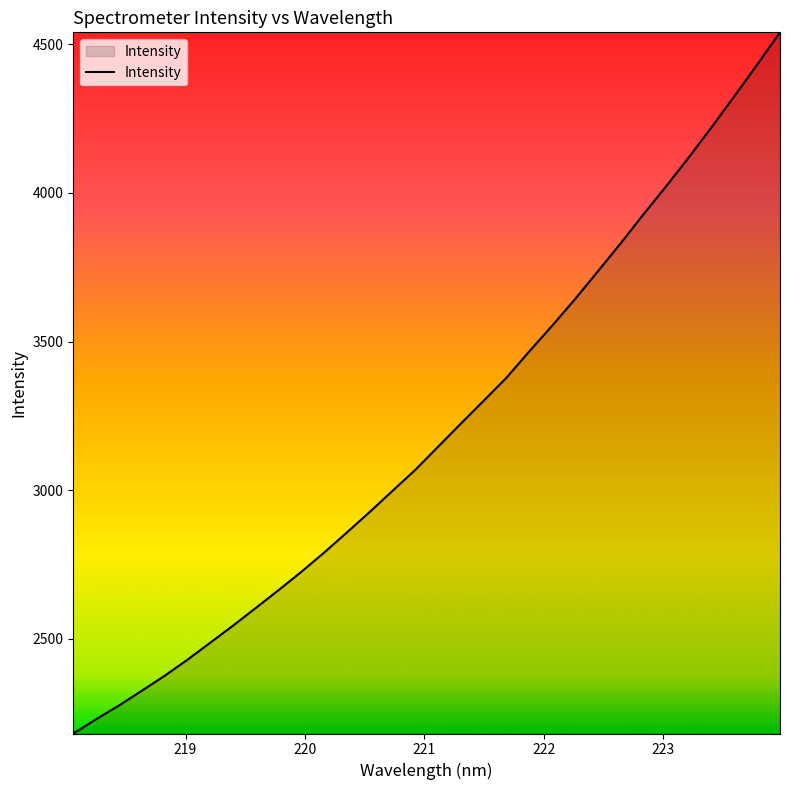

What is the sum of all values?

102358.2